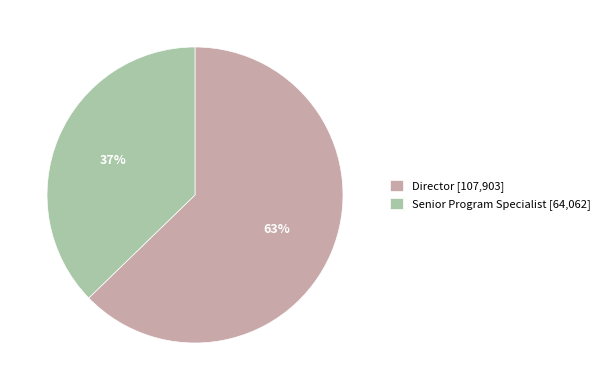

Approximately how many times larger is the value at Senior Program Specialist [64,062] compared to Director [107,903]?

0.6